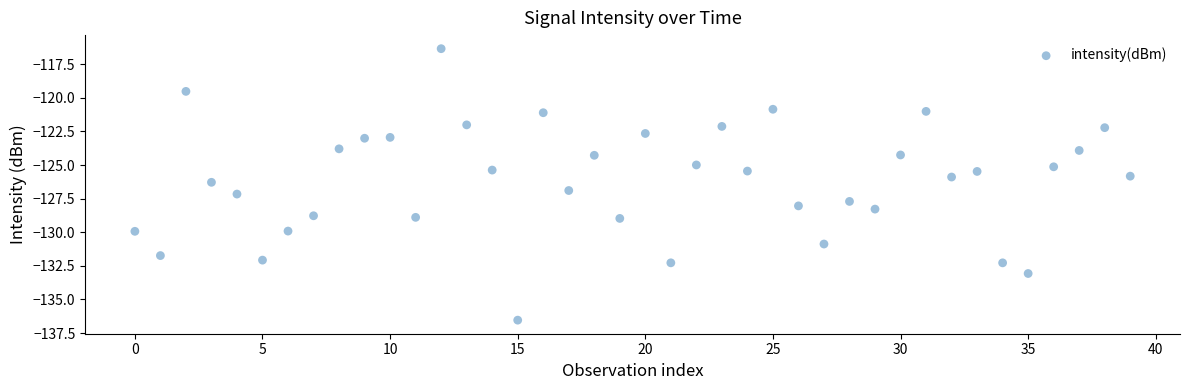

What is the range of Y values (max minus min)?

20.2